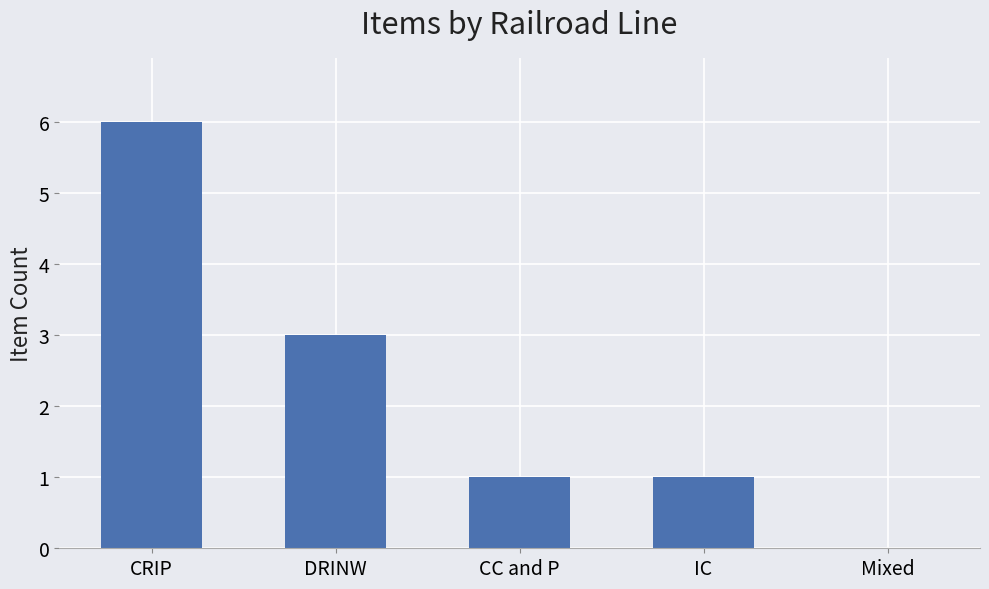

At which category does the chart reach its peak across all series?

CRIP